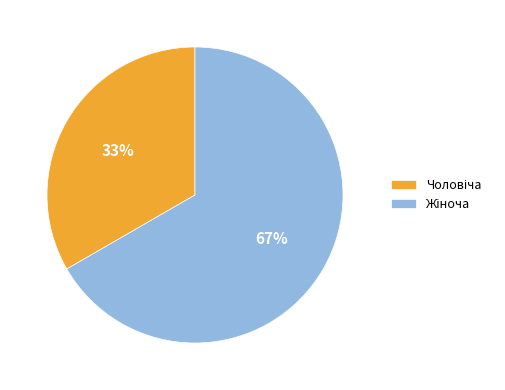

To the nearest percent, what is the average slice percentage?

50%